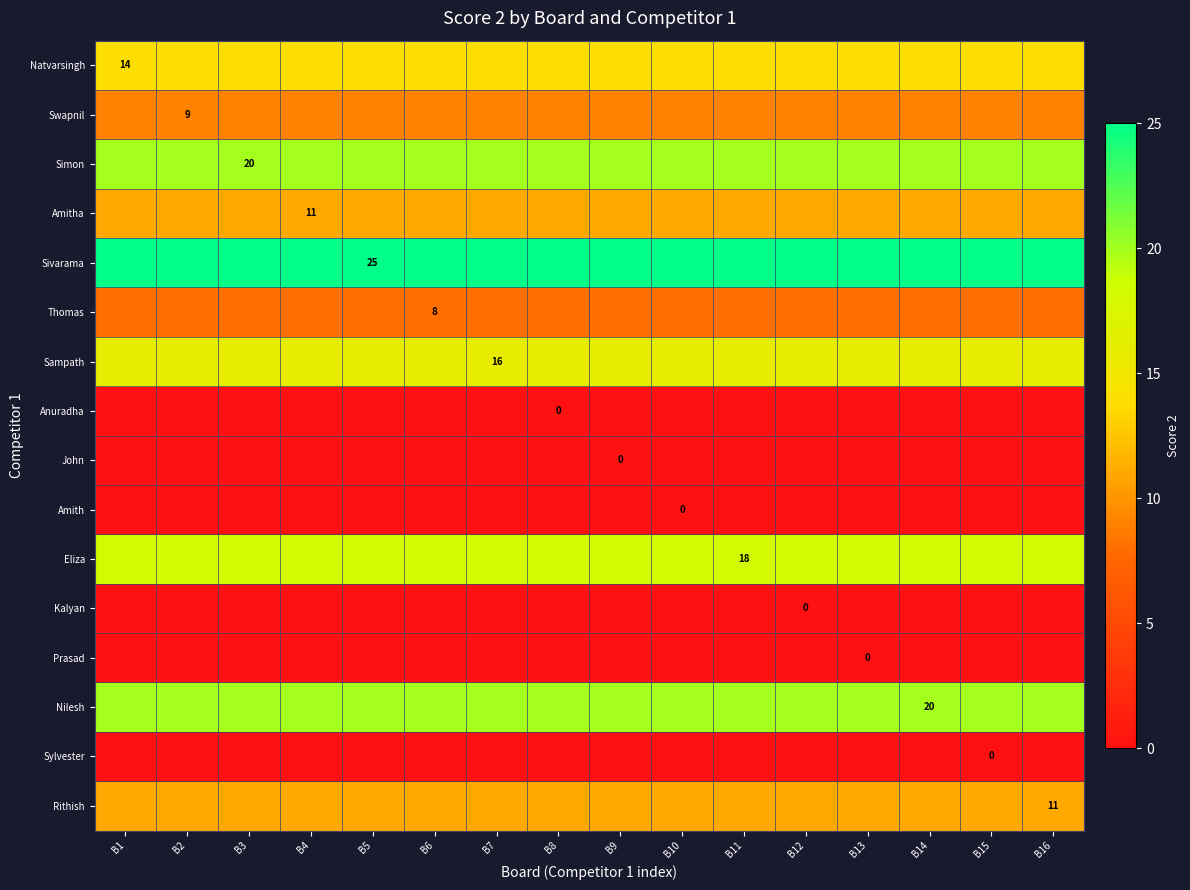

At which label does Sivarama reach its peak?

B1